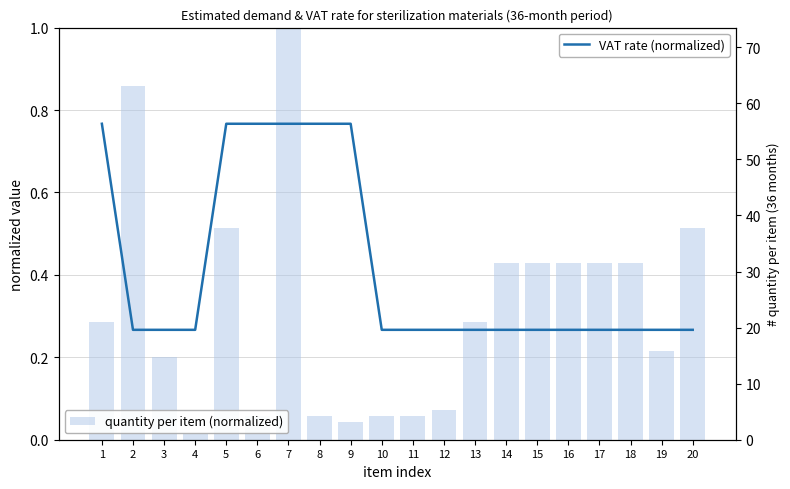

How many groups of bars are there?

20